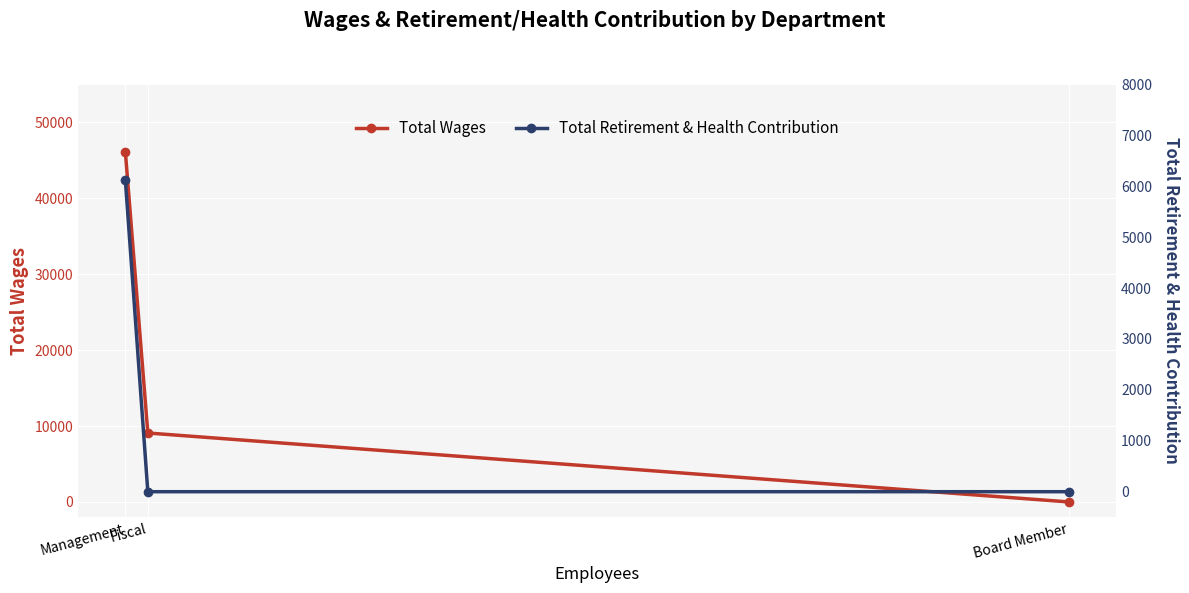

What is the difference between the maximum and minimum values in the Total Wages series?

46125